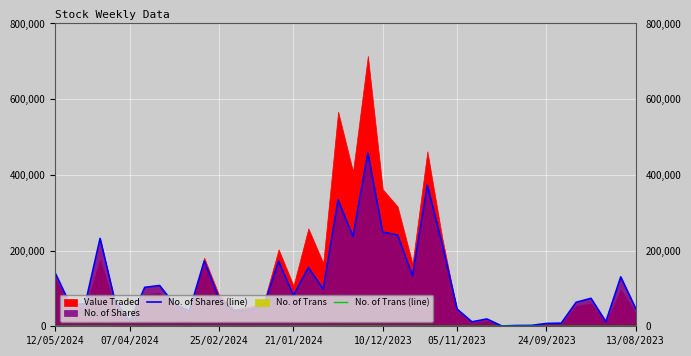

How many interior local valleys does the No. of Shares (line) series have?

11